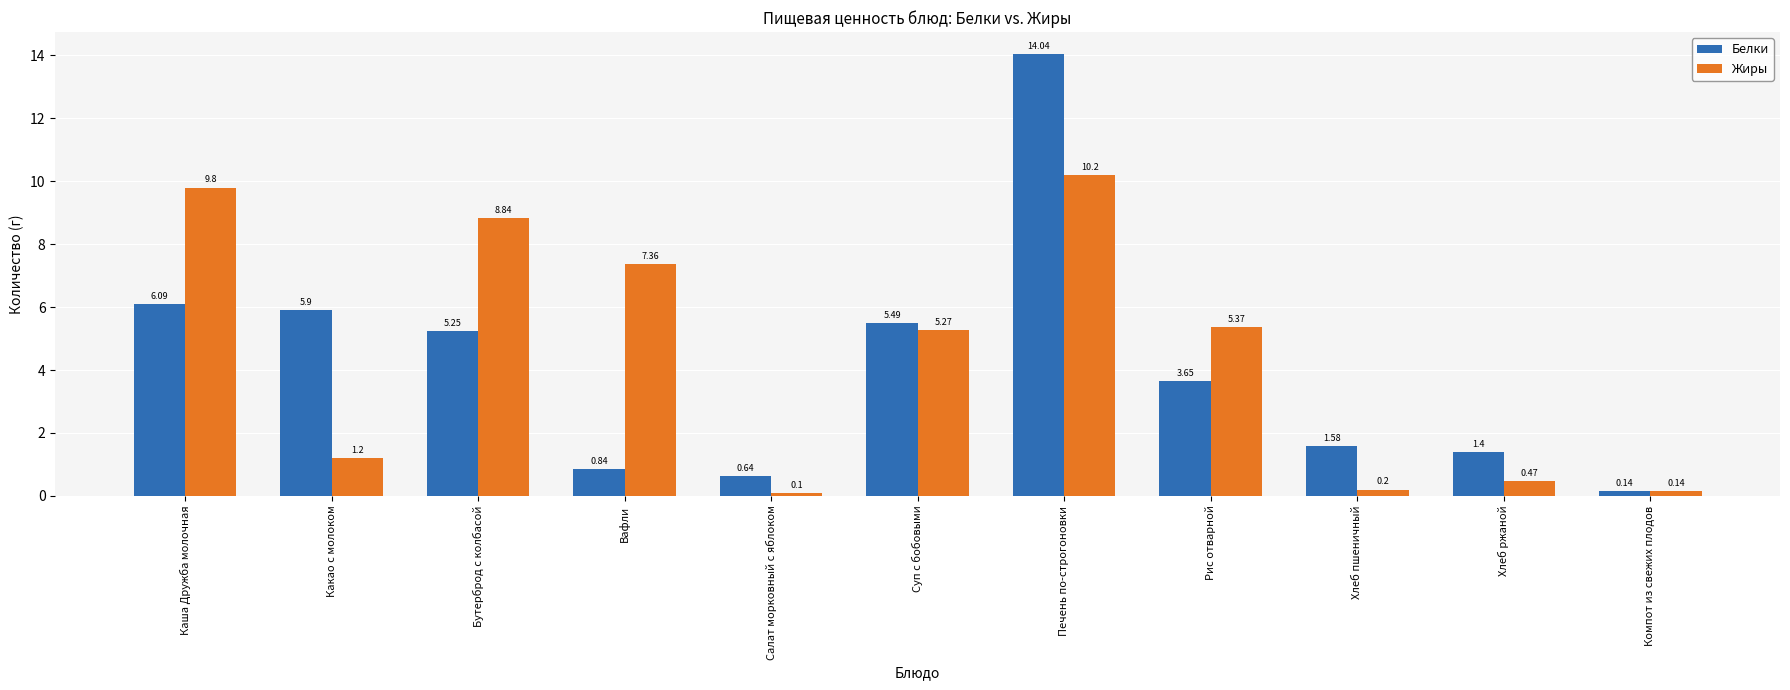

Between Салат морковный с яблоком and Хлеб пшеничный, which series saw the biggest shift?

Белки